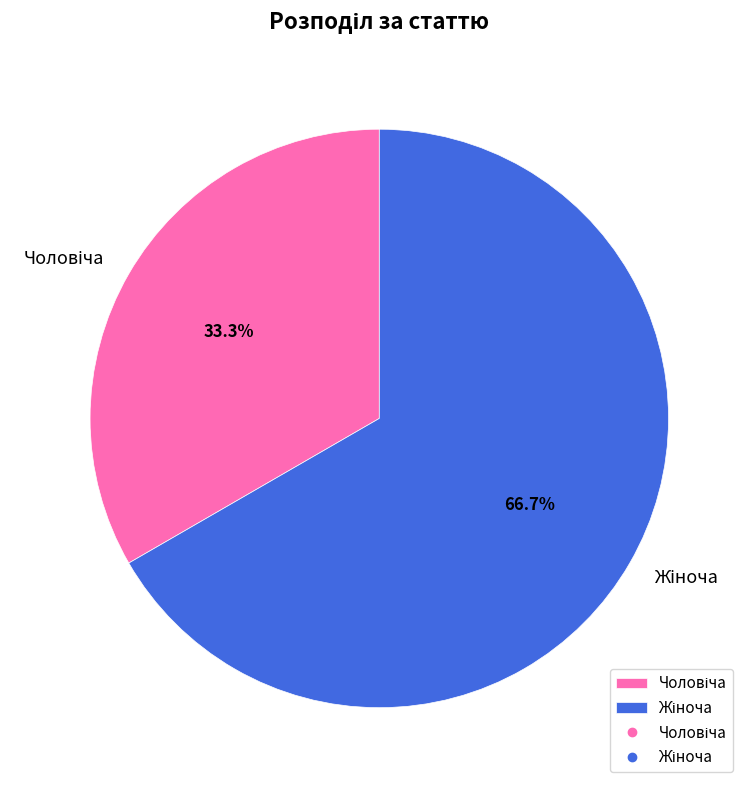

What is the largest slice in the pie chart?

Жіноча